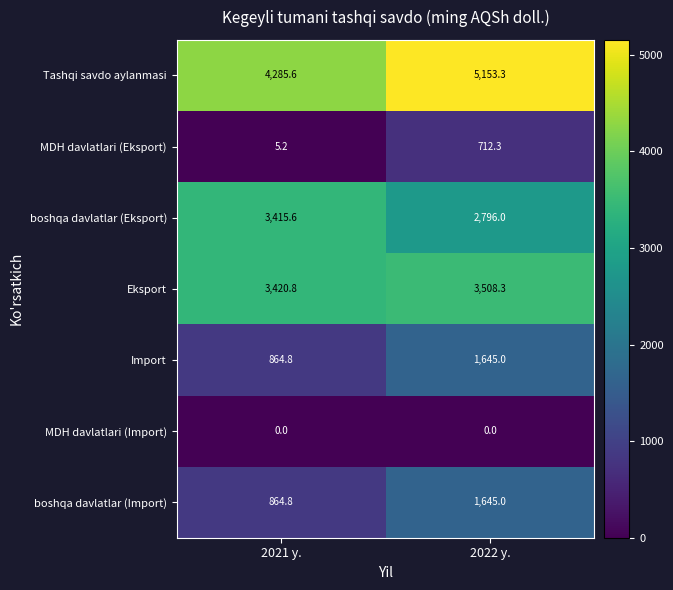

What value does the Import series have at 2022 y.?

1645.0